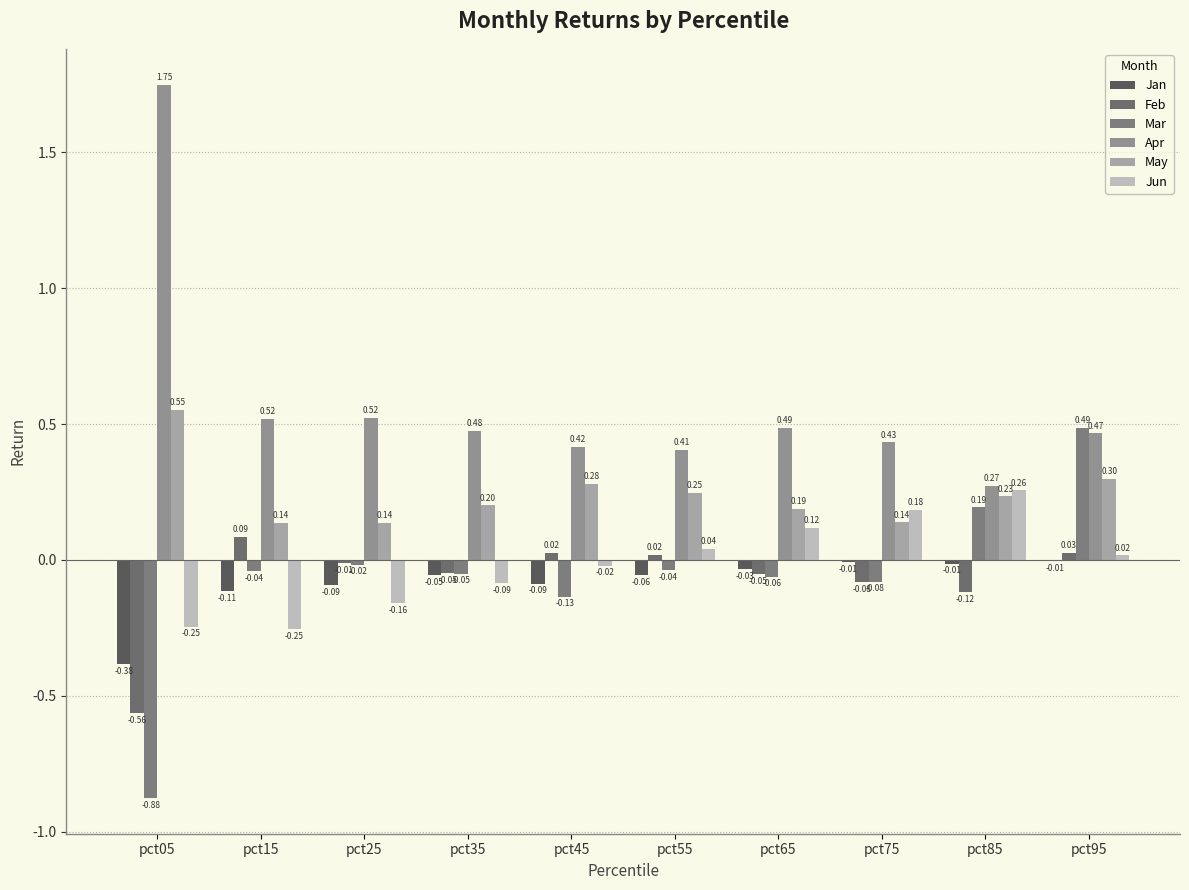

At which label does Mar first exceed 0?

pct85